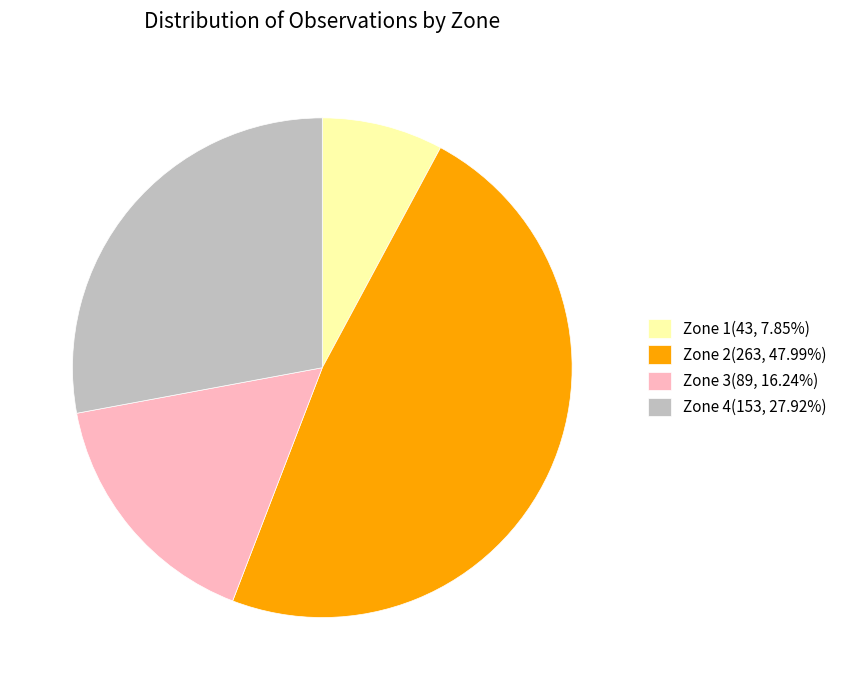

Is there a majority slice in this chart?

No